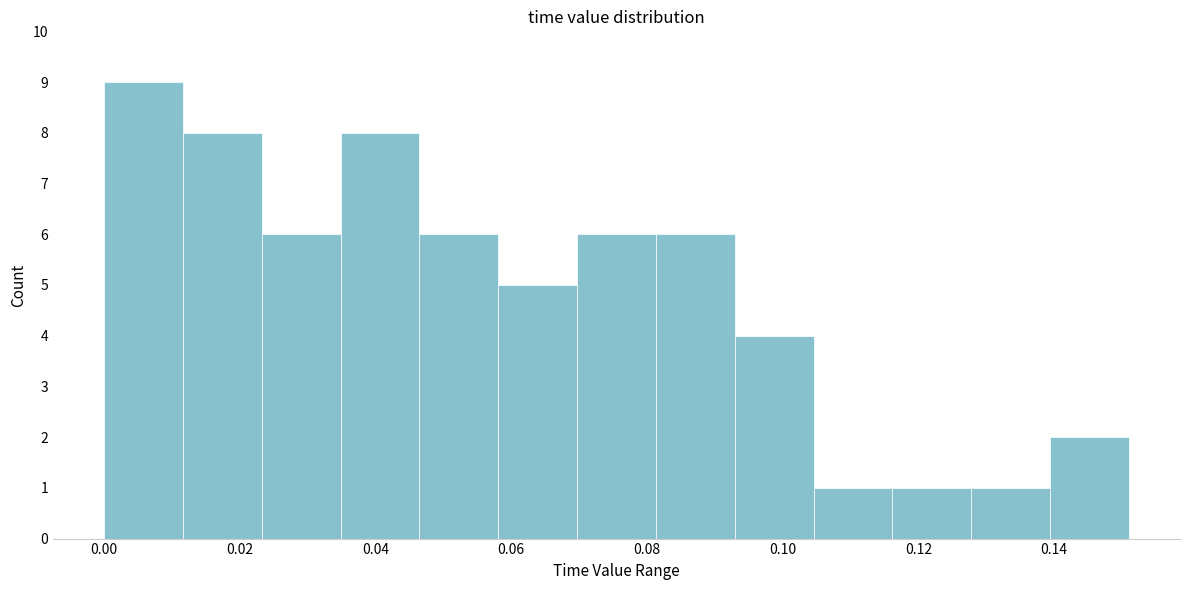

What is the height of the bar covering 0.070 to 0.082 on the x-axis? Neither the bar edges nor the heights are printed on the chart, so give them approximately, as read against the axes.

6